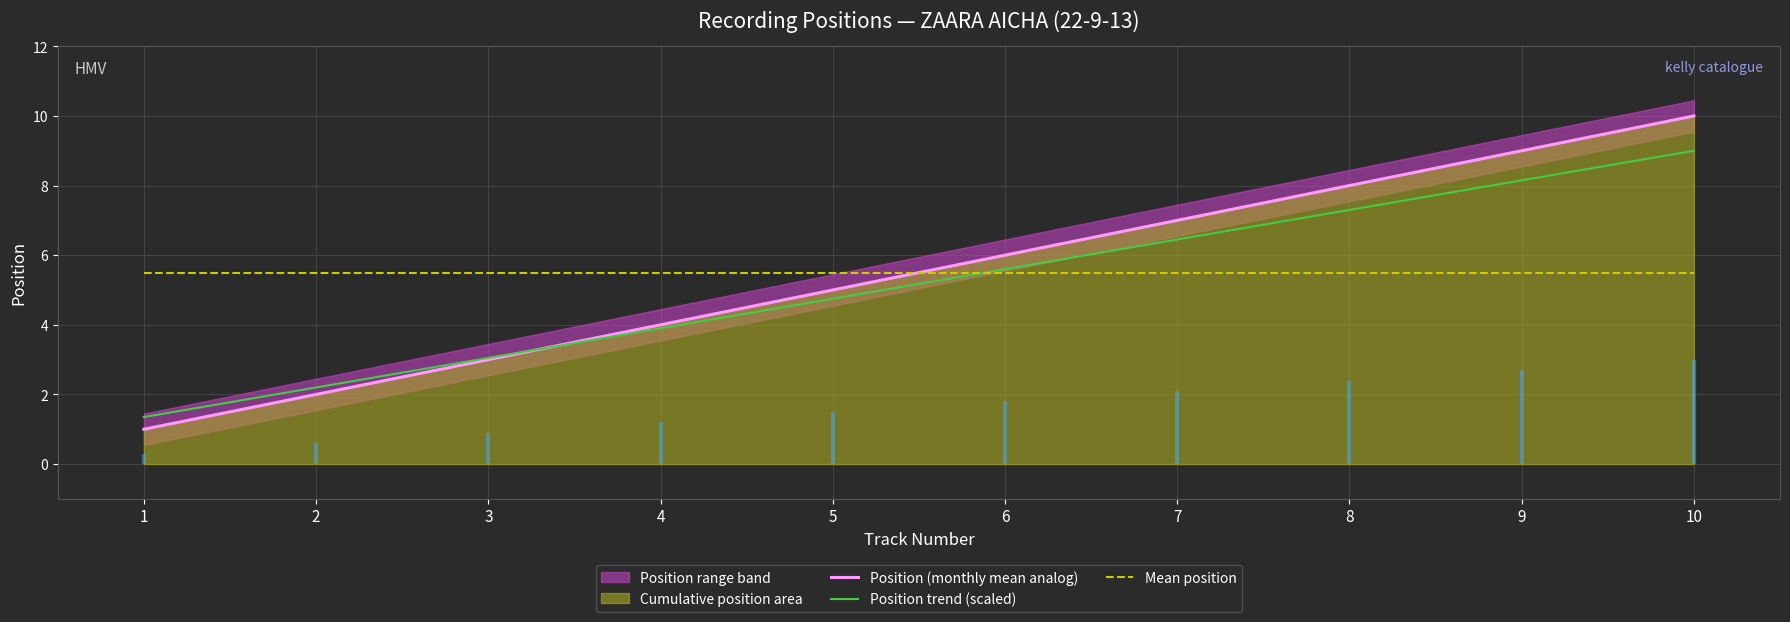

Reading left to right, extract all data points from this chart.

Position (monthly mean analog): 1=1.0	2=2.0	3=3.0	4=4.0	5=5.0	6=6.0	7=7.0	8=8.0	9=9.0	10=10.0
Position trend (scaled): 1=1.4	2=2.2	3=3.0	4=3.9	5=4.8	6=5.6	7=6.5	8=7.3	9=8.1	10=9.0
Mean position: 1=5.5	2=5.5	3=5.5	4=5.5	5=5.5	6=5.5	7=5.5	8=5.5	9=5.5	10=5.5